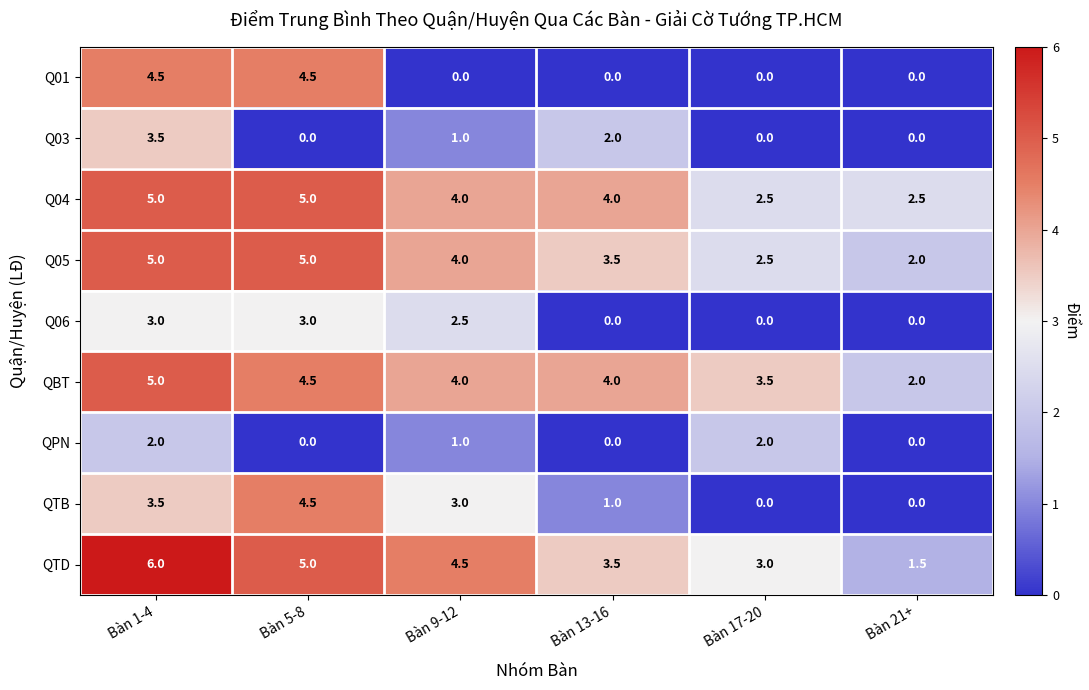

Which category has the highest value in the QBT series?

Bàn 1-4